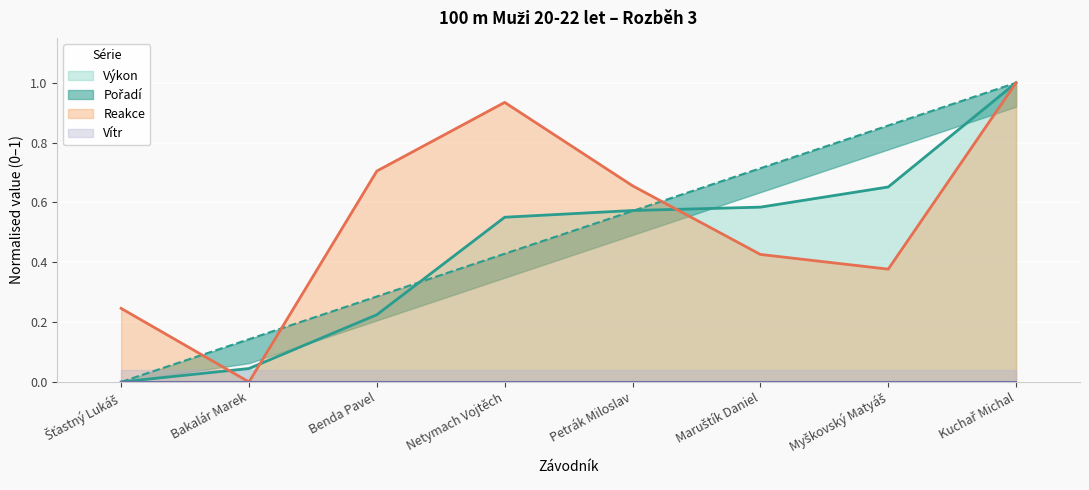

Where is Pořadí nearest to the value 0?

Šťastný Lukáš